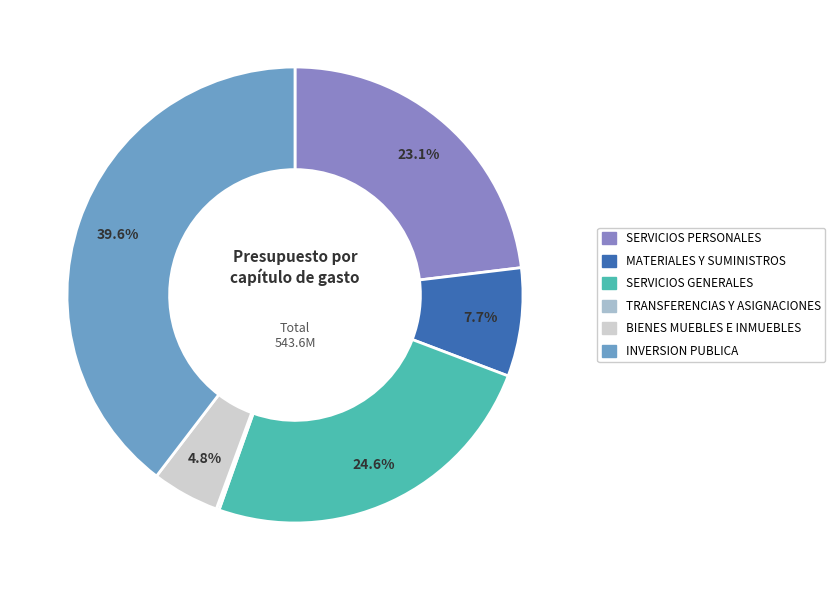

Does any single category account for the majority?

No